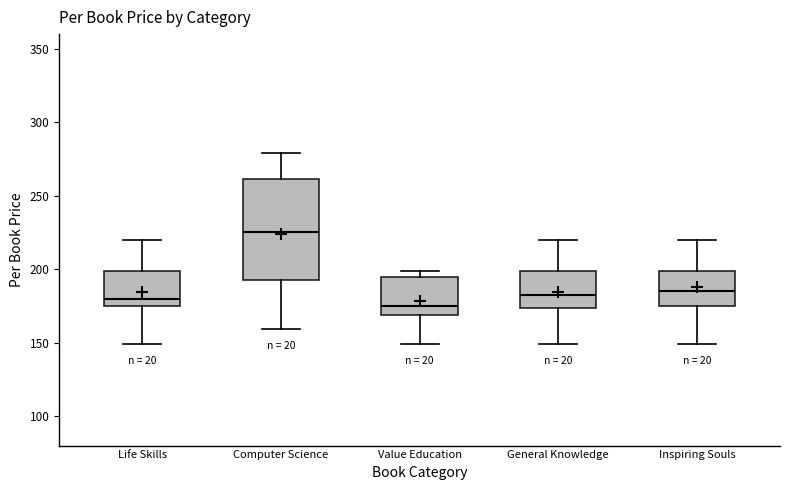

Reading left to right, read every box against the y-axis: the position of its median line, the range the box covers, and the ends of its whiskers. The values are not printed on the chart, so give them approximately, as read against the axis.

Life Skills: median 180, box 175 to 200, whiskers 150 to 220
Computer Science: median 225, box 195 to 260, whiskers 160 to 280
Value Education: median 175, box 170 to 195, whiskers 150 to 200
General Knowledge: median 185, box 175 to 200, whiskers 150 to 220
Inspiring Souls: median 185, box 175 to 200, whiskers 150 to 220